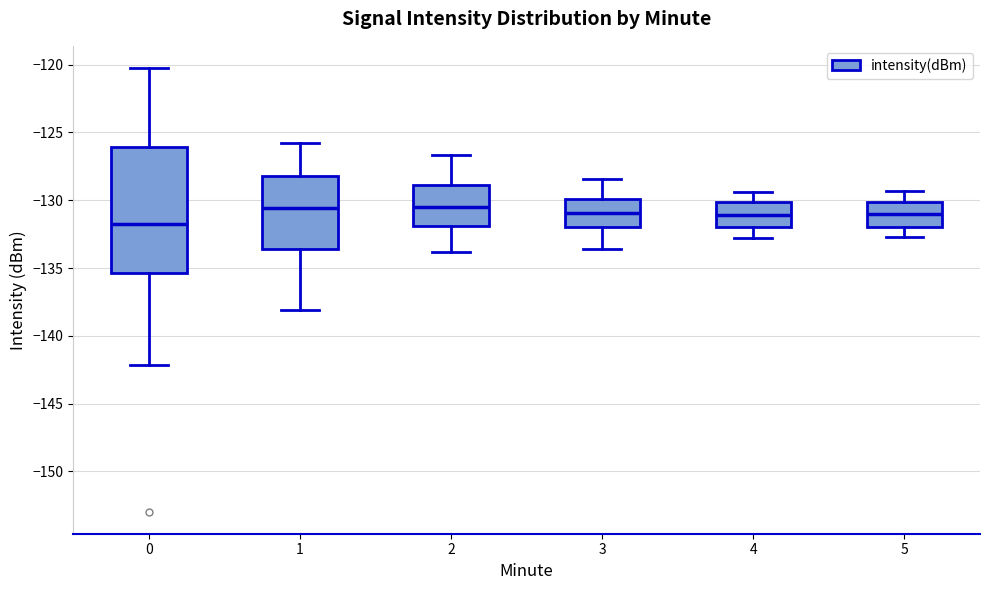

Reading left to right, read every box against the y-axis: the position of its median line, the range the box covers, and the ends of its whiskers. The values are not printed on the chart, so give them approximately, as read against the axis.

0: median -132.0, box -135.5 to -126.0, whiskers -142.0 to -120.0
1: median -130.5, box -133.5 to -128.0, whiskers -138.0 to -126.0
2: median -130.5, box -132.0 to -129.0, whiskers -134.0 to -126.5
3: median -131.0, box -132.0 to -130.0, whiskers -133.5 to -128.5
4: median -131.0, box -132.0 to -130.0, whiskers -133.0 to -129.5
5: median -131.0, box -132.0 to -130.0, whiskers -132.5 to -129.5